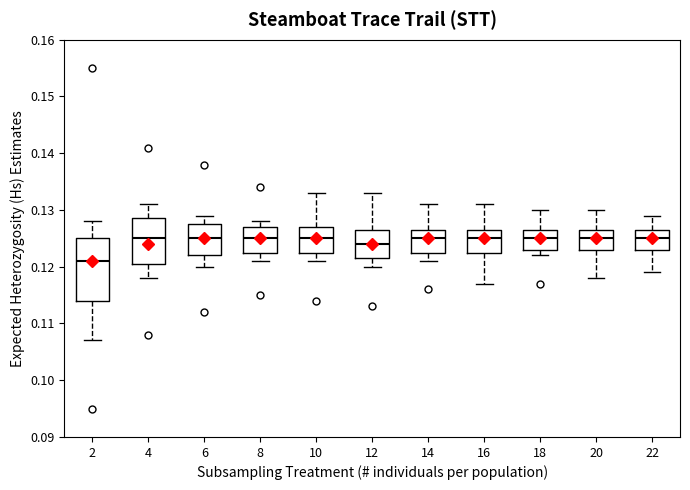

Reading left to right, read every box against the y-axis: the position of its median line, the range the box covers, and the ends of its whiskers. The values are not printed on the chart, so give them approximately, as read against the axis.

2: median 0.121, box 0.114 to 0.125, whiskers 0.107 to 0.128
4: median 0.125, box 0.121 to 0.129, whiskers 0.118 to 0.131
6: median 0.125, box 0.122 to 0.128, whiskers 0.120 to 0.129
8: median 0.125, box 0.123 to 0.127, whiskers 0.121 to 0.128
10: median 0.125, box 0.123 to 0.127, whiskers 0.121 to 0.133
12: median 0.124, box 0.122 to 0.127, whiskers 0.120 to 0.133
14: median 0.125, box 0.123 to 0.127, whiskers 0.121 to 0.131
16: median 0.125, box 0.123 to 0.127, whiskers 0.117 to 0.131
18: median 0.125, box 0.123 to 0.127, whiskers 0.122 to 0.130
20: median 0.125, box 0.123 to 0.127, whiskers 0.118 to 0.130
22: median 0.125, box 0.123 to 0.127, whiskers 0.119 to 0.129